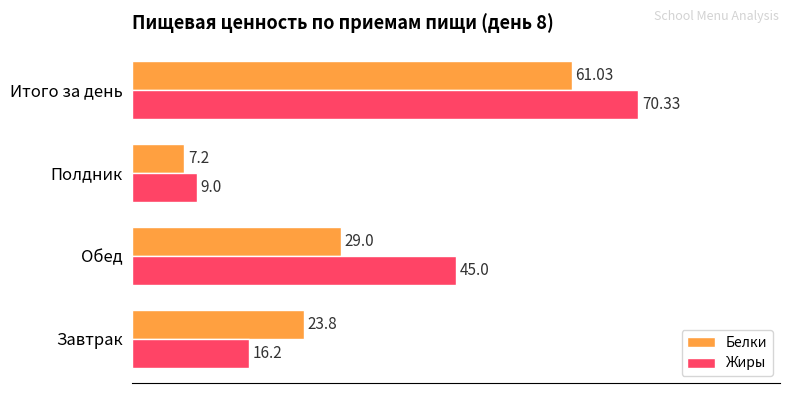

How many distinct data groups are displayed?

2